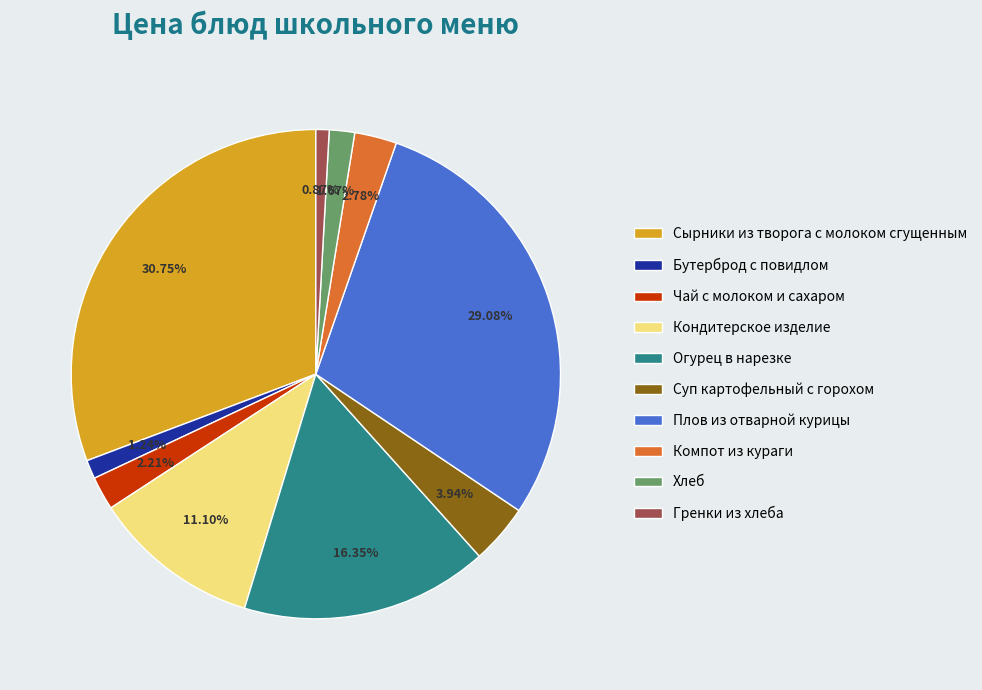

Count the number of slices in the pie.

10